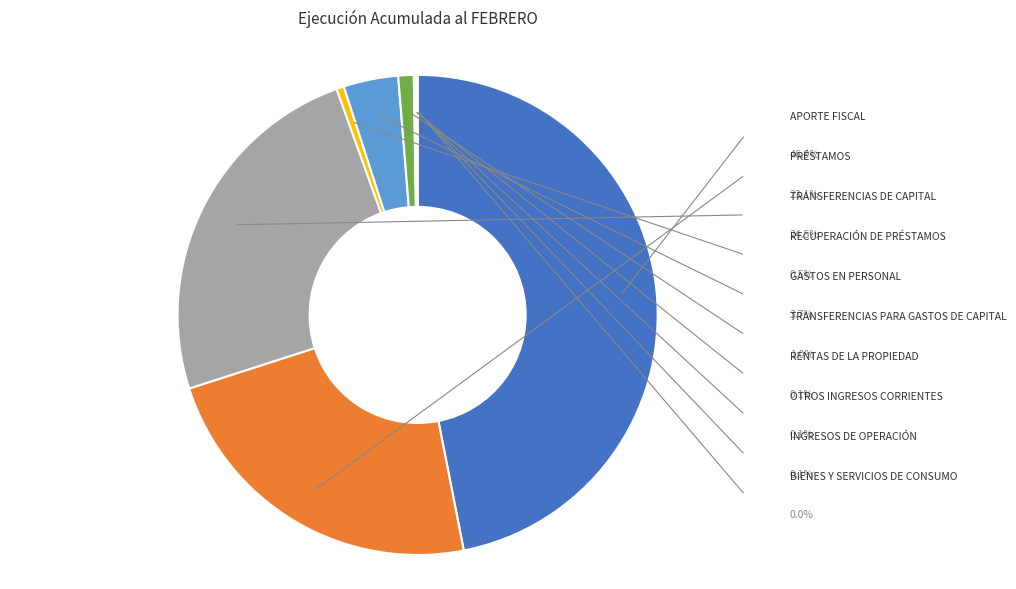

Is there a majority slice in this chart?

No